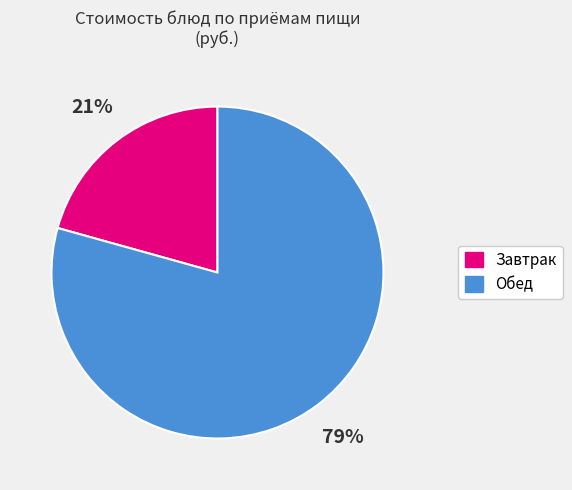

Is there any slice that represents more than half of the pie?

Yes